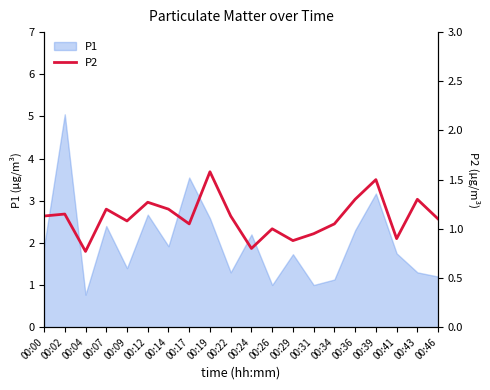

The value of P1 at 00:24 is 0.9. True or false?

False